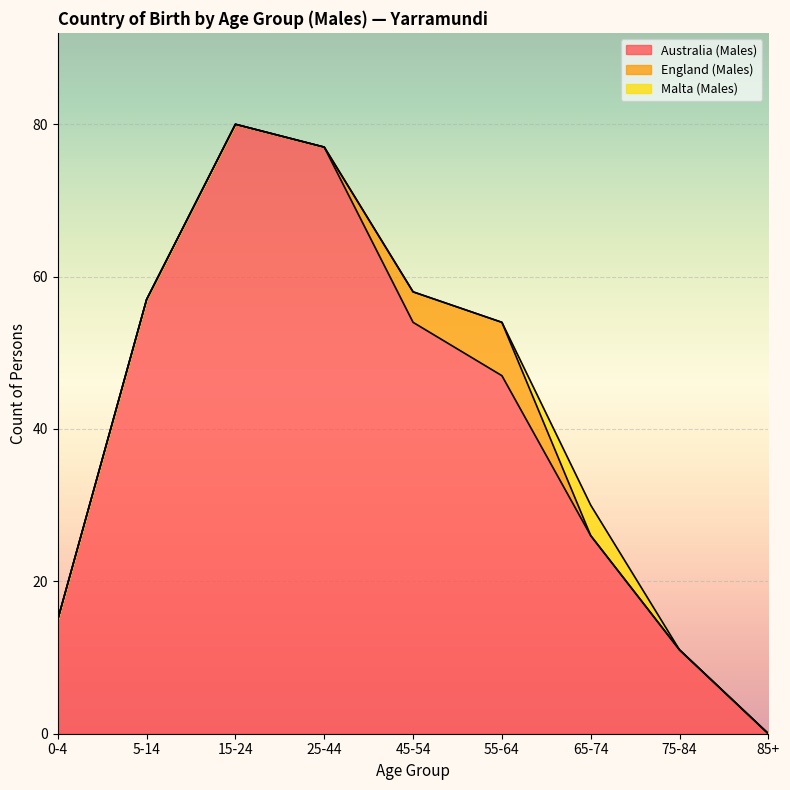

What position from the right is 5-14?

8